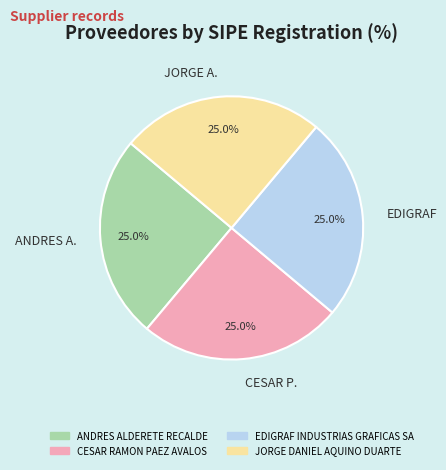

Is there any slice that represents more than half of the pie?

No